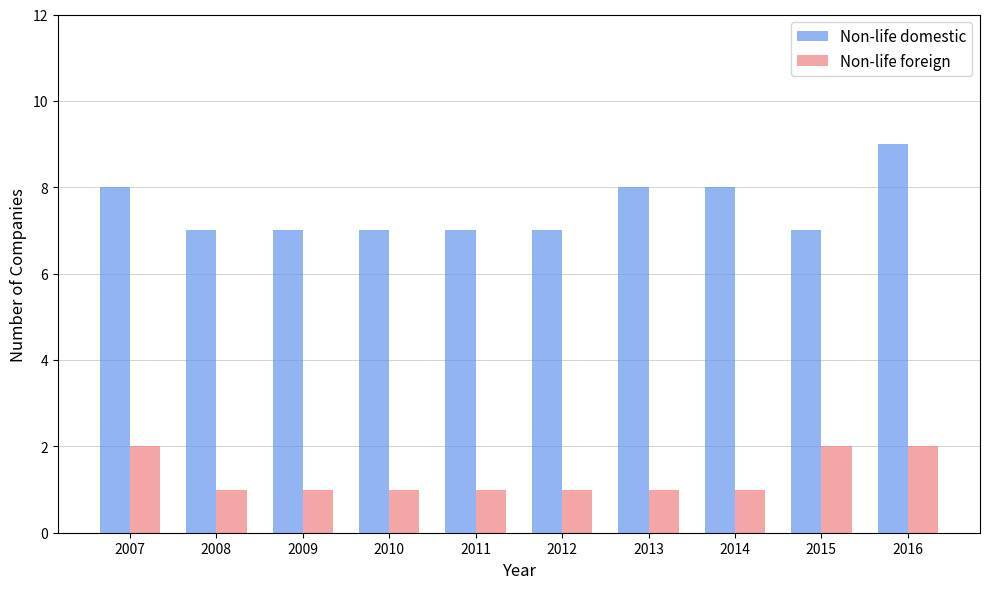

Rank the series by their average value, from highest to lowest.

Non-life domestic, Non-life foreign